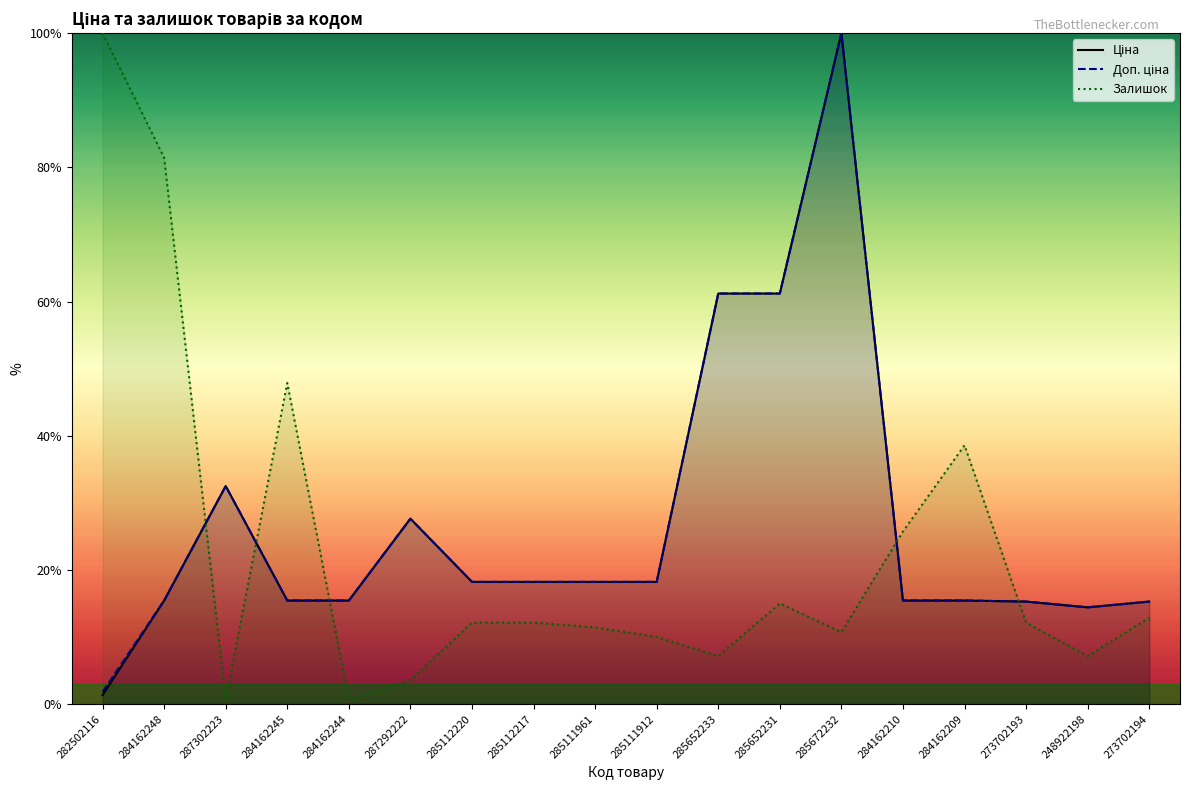

What is the sum of all Доп. ціна values?

479.3